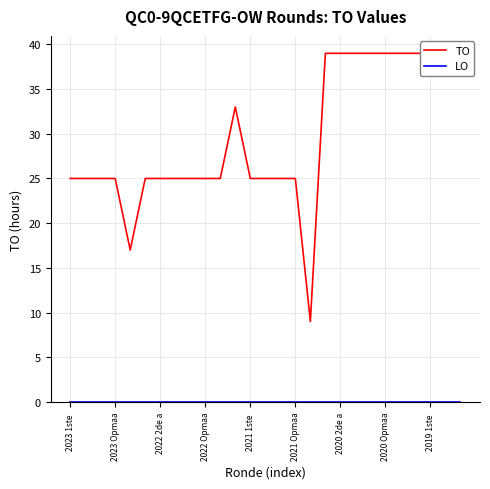

How many categories are shown in the chart?

27